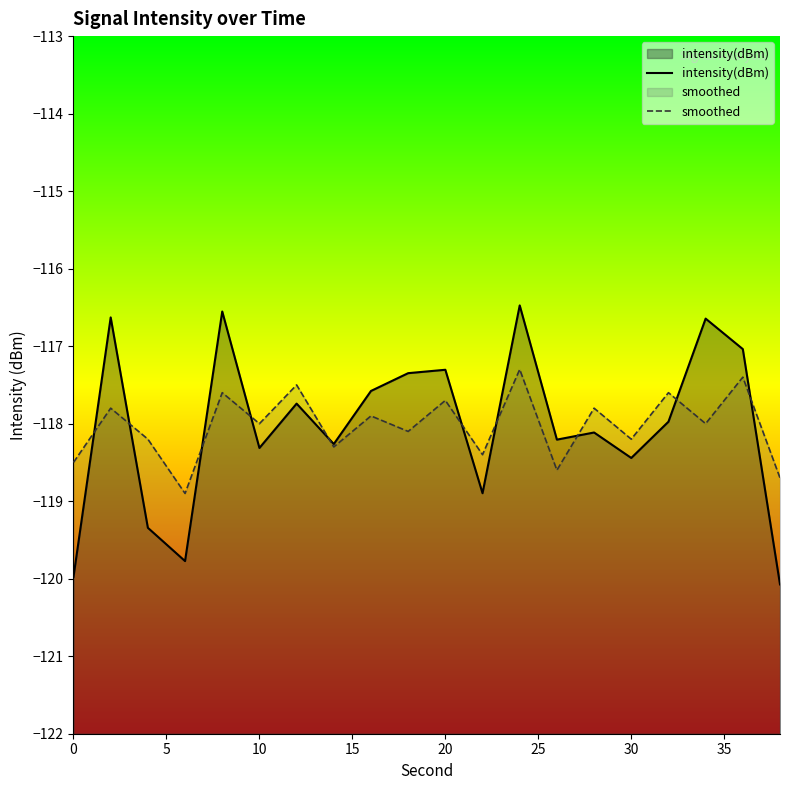

Rank the series by their maximum value, from lowest to highest.

smoothed, intensity(dBm)